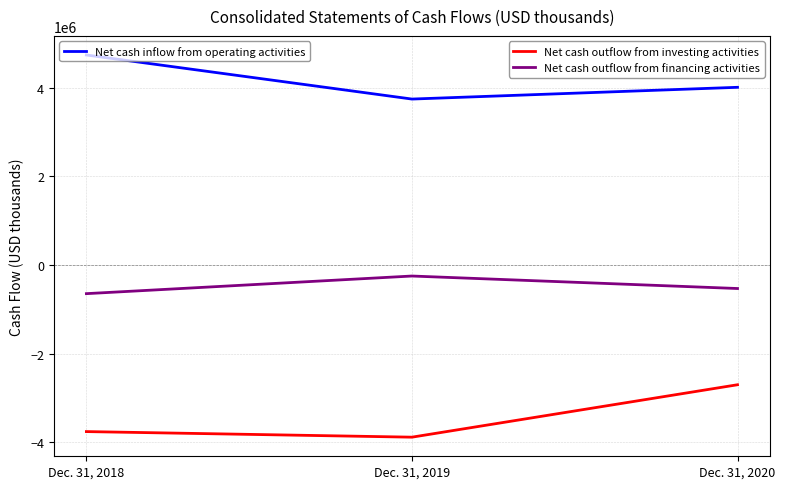

What is the maximum value shown in the chart?

4739827